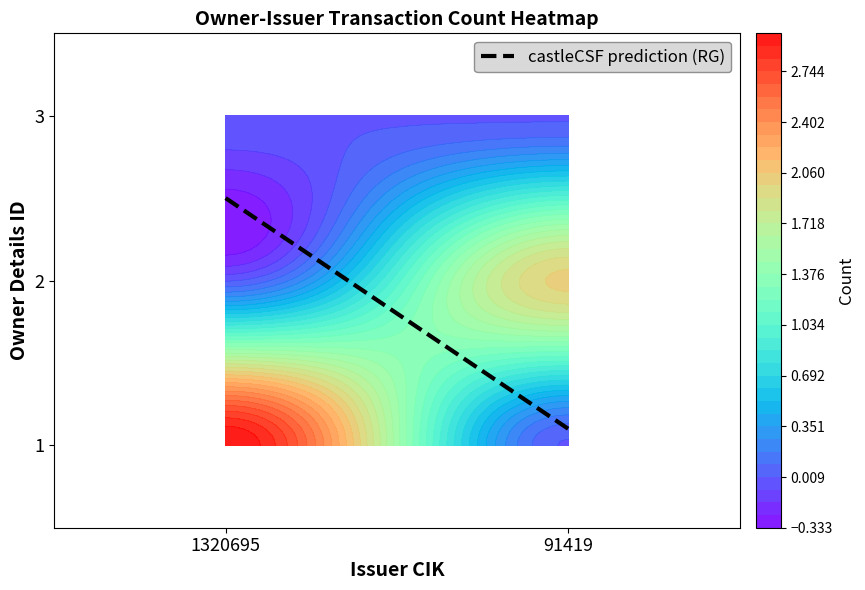

At how many categories does at least one series exceed 1?

2